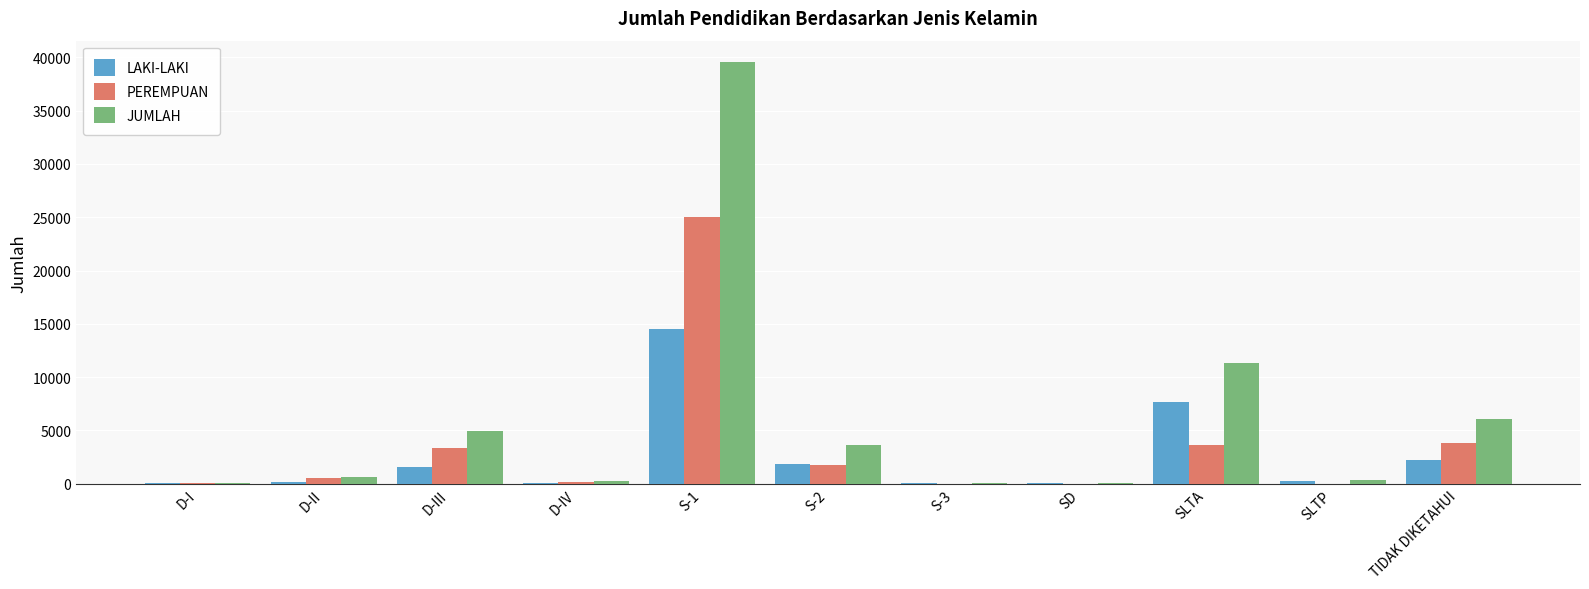

Is the value of LAKI-LAKI at S-2 greater than the value of PEREMPUAN at SLTP?

Yes